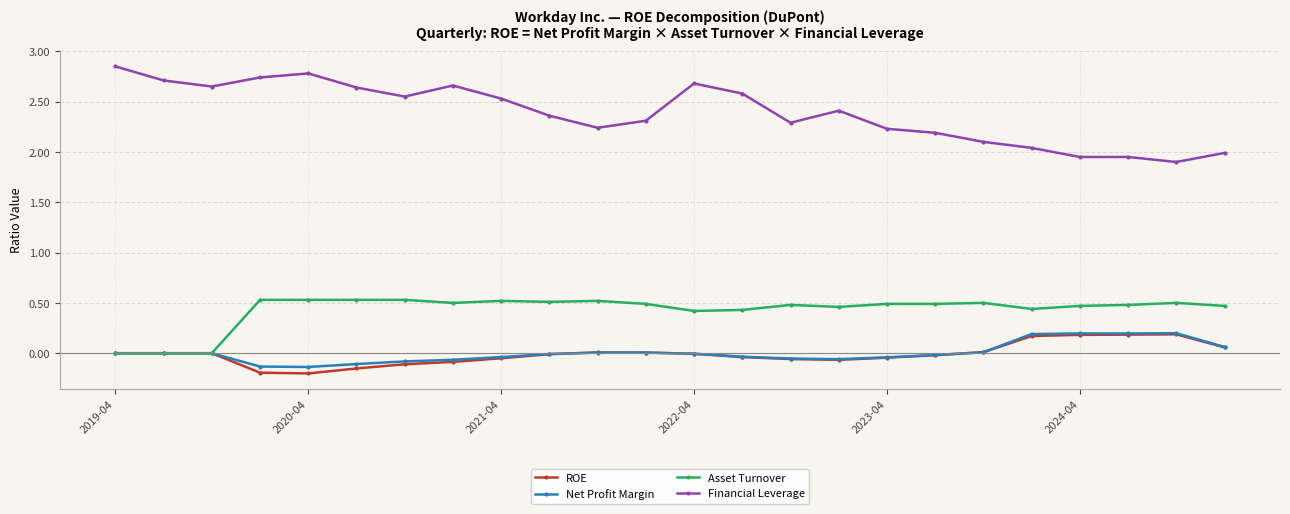

Which series has the largest total across all categories?

Financial Leverage